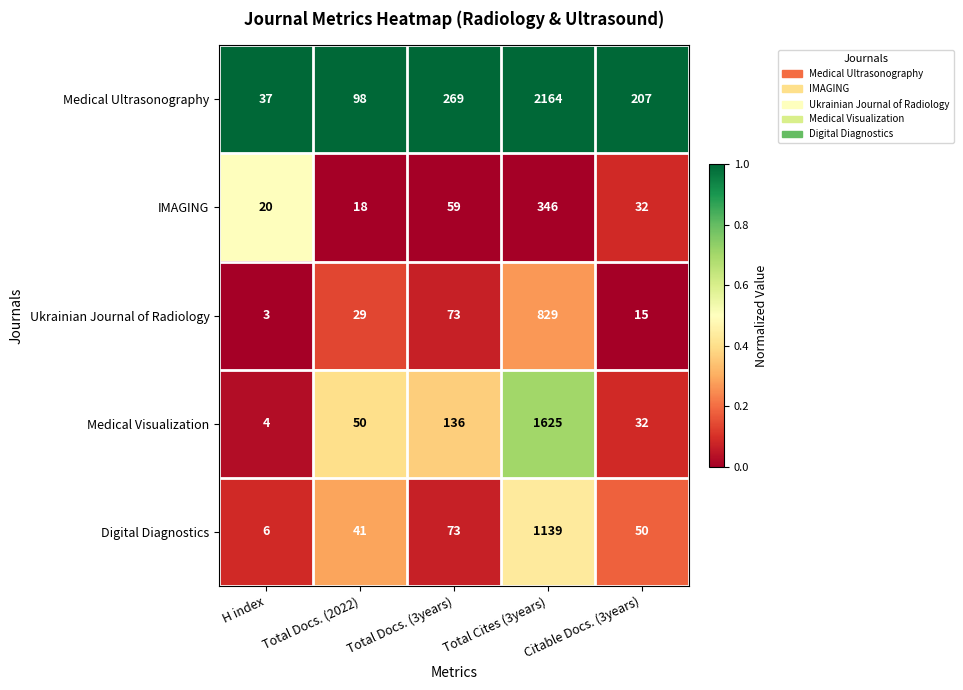

At which label does IMAGING reach its peak?

Total Cites (3years)